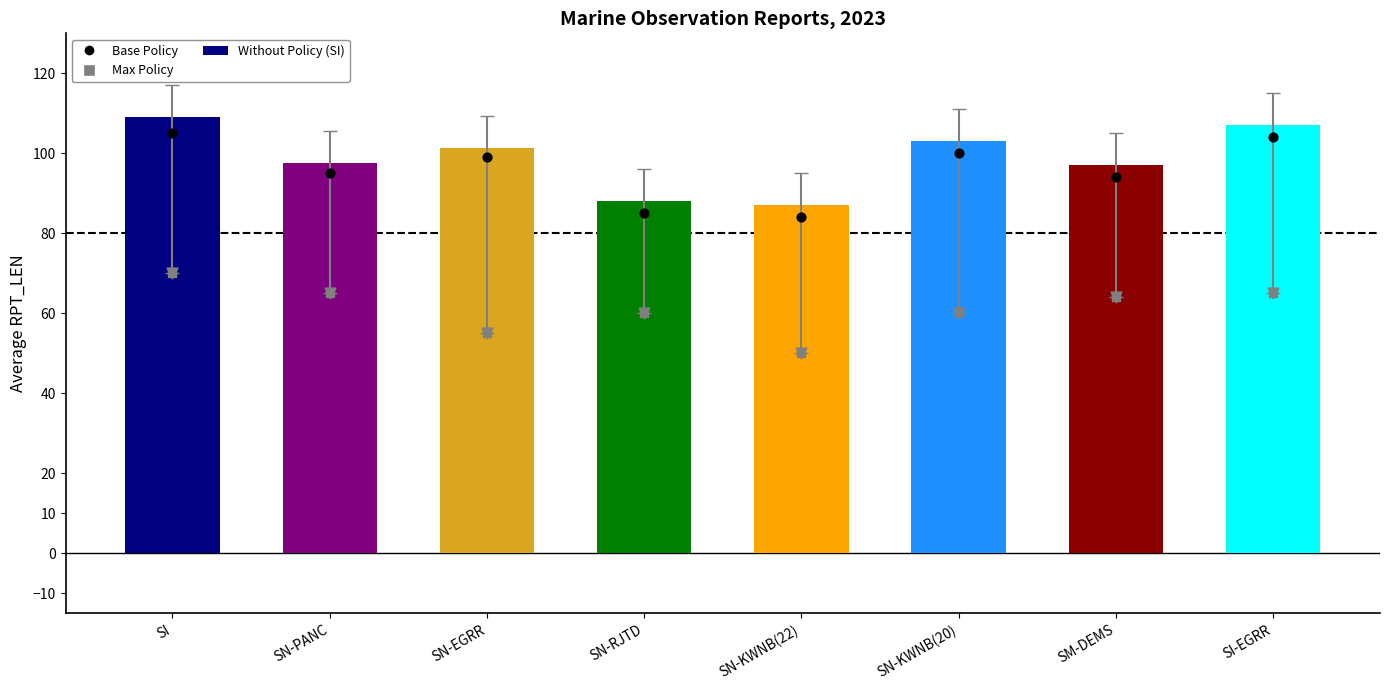

At how many categories does at least one series exceed 74?

8